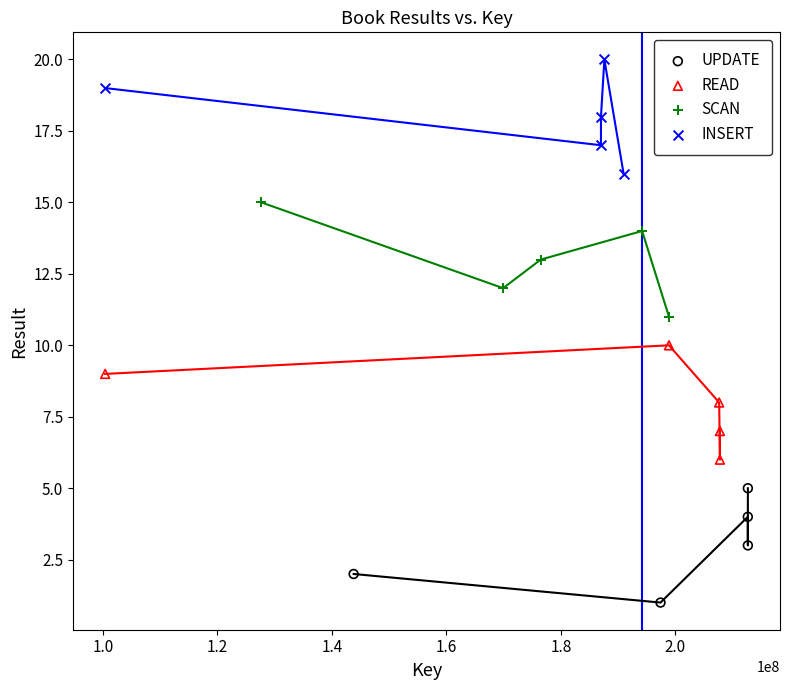

Which series contains the lowest Y value?

UPDATE